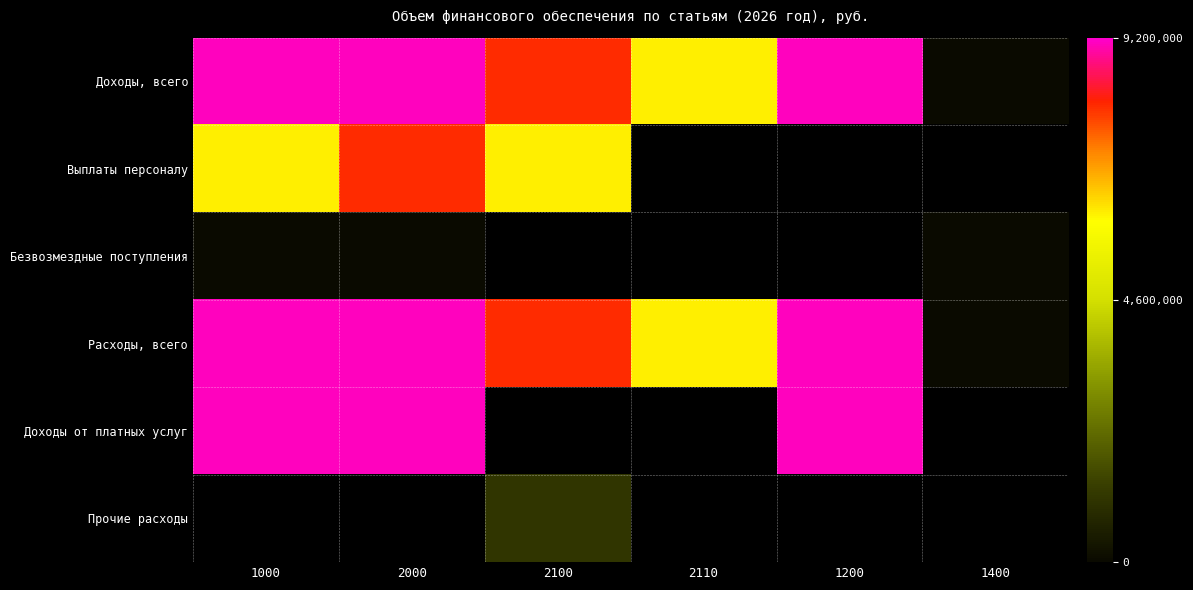

What is the total value across all series at 2000?

35354794